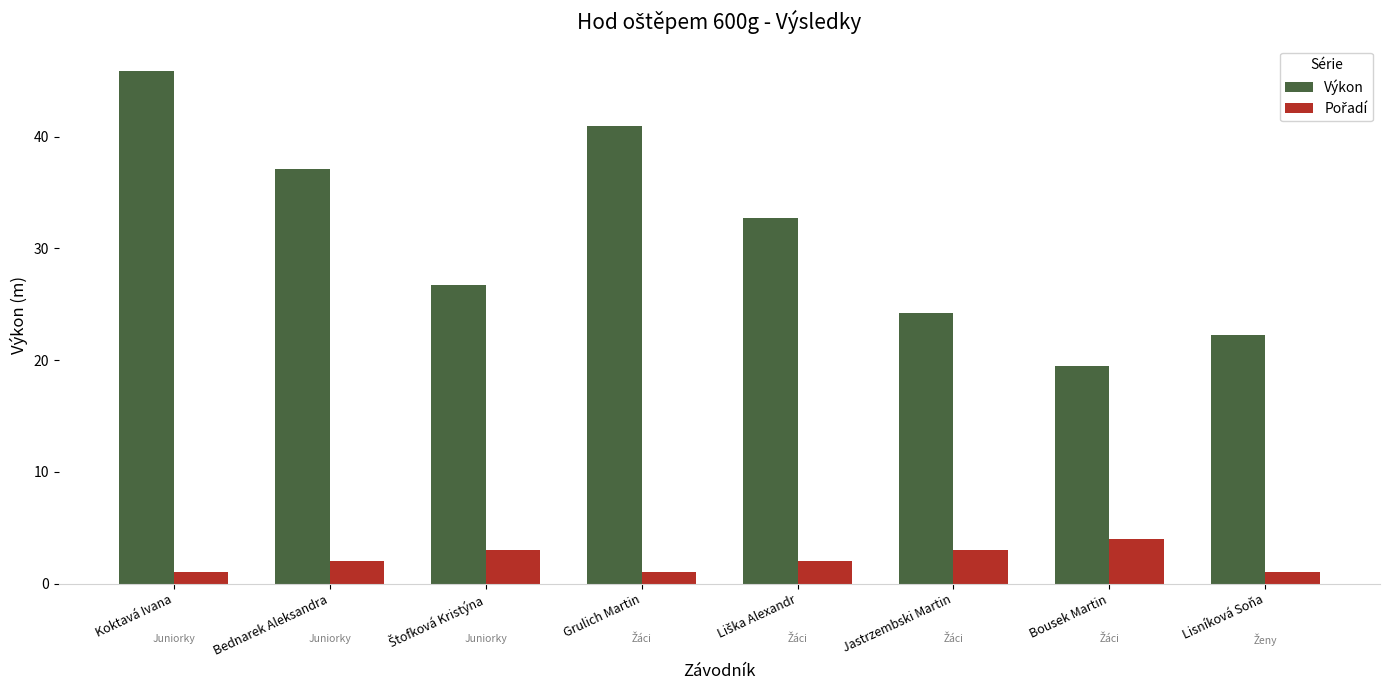

What is the difference between the maximum and minimum values in the Výkon series?

26.4